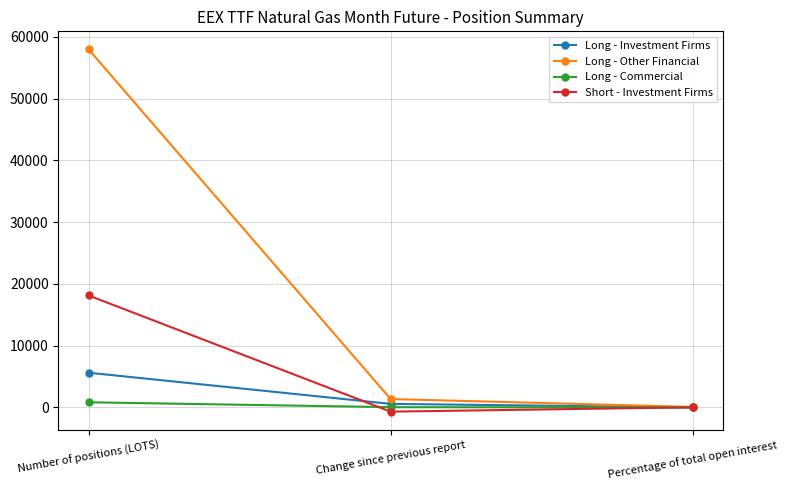

At how many categories does at least one series exceed 36314?

1